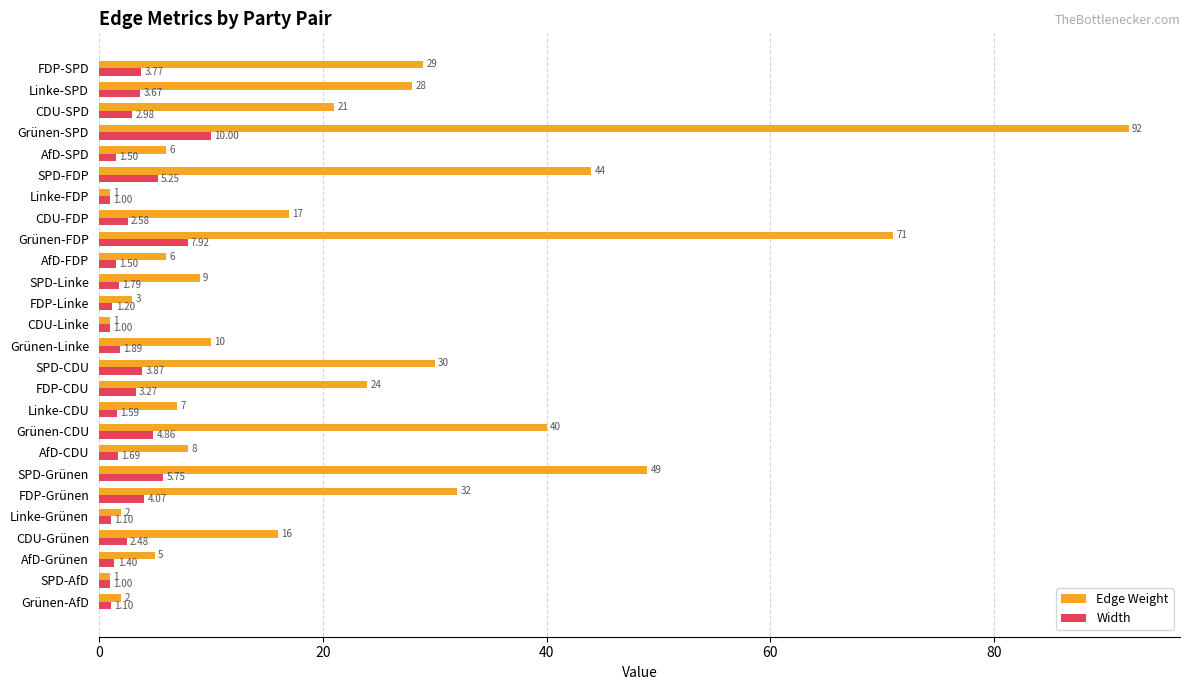

What is the smallest value displayed?

1.0